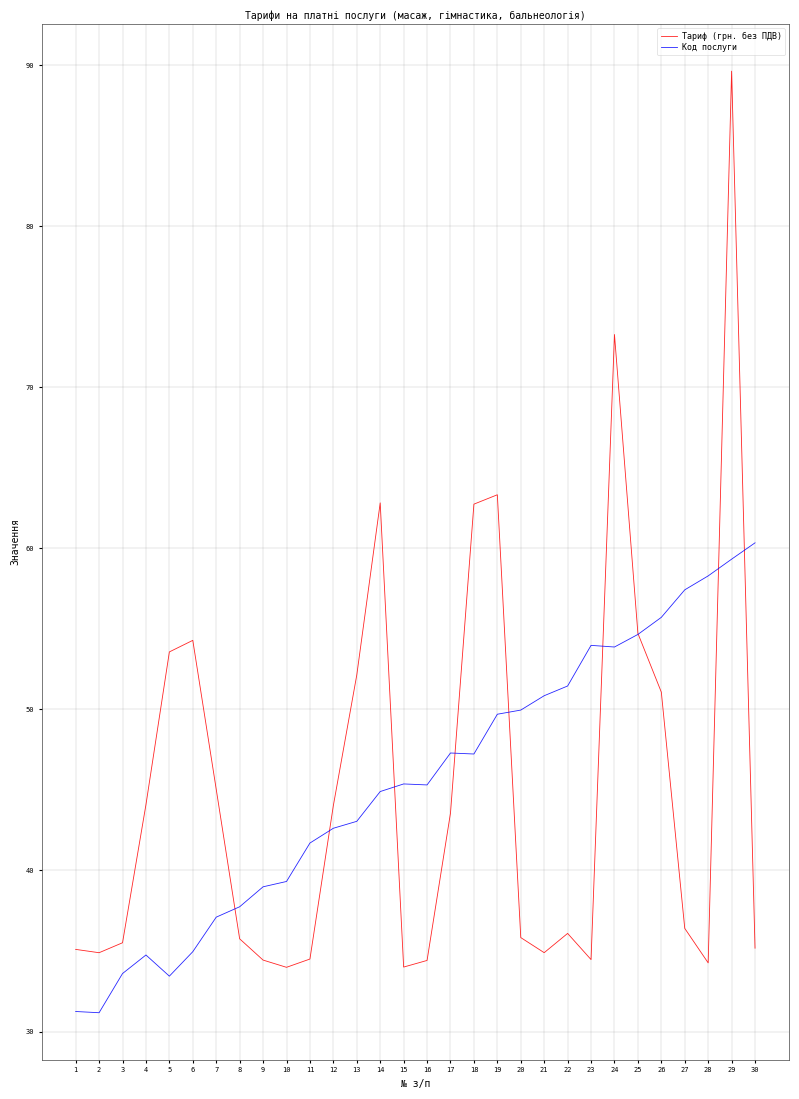

At which label does Код послуги reach its peak?

30